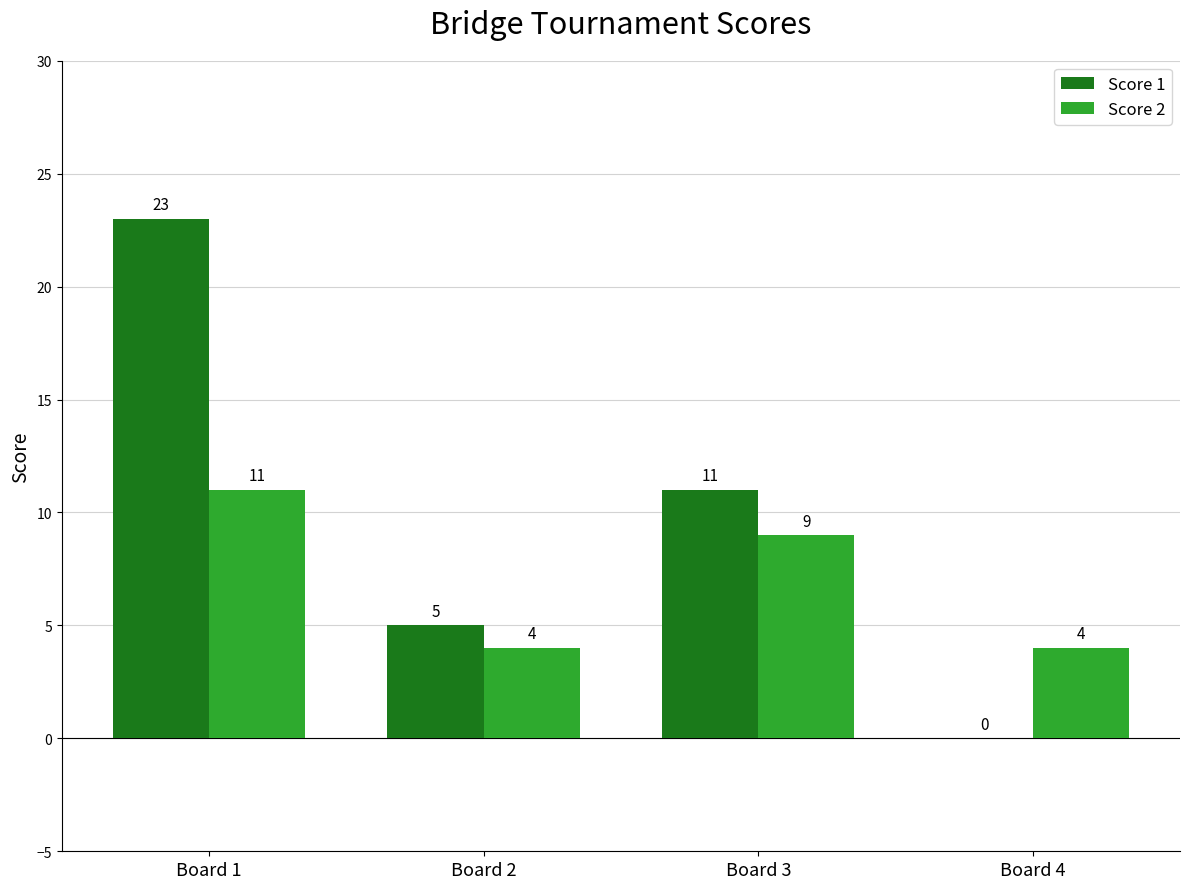

Reading left to right, transcribe all the data shown in this chart.

Score 1: Board 1=23	Board 2=5	Board 3=11	Board 4=0
Score 2: Board 1=11	Board 2=4	Board 3=9	Board 4=4